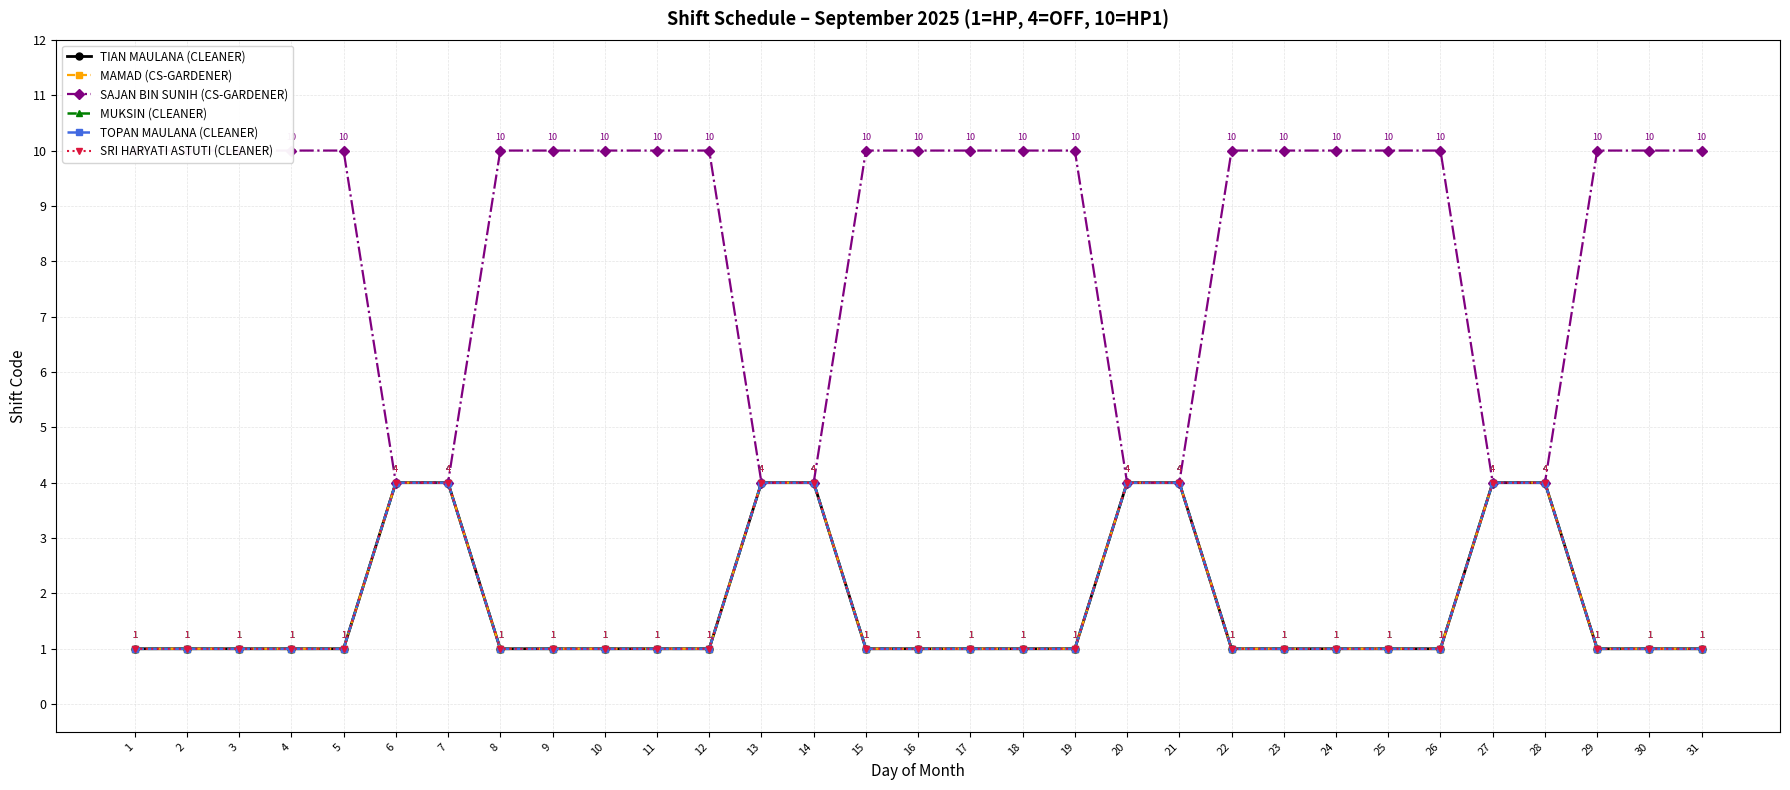

Reading left to right, transcribe all the data shown in this chart.

TIAN MAULANA (CLEANER): 1=1	2=1	3=1	4=1	5=1	6=4	7=4	8=1	9=1	10=1	11=1	12=1	13=4	14=4	15=1	16=1	17=1	18=1	19=1	20=4	21=4	22=1	23=1	24=1	25=1	26=1	27=4	28=4	29=1	30=1	31=1
MAMAD (CS-GARDENER): 1=1	2=1	3=1	4=1	5=1	6=4	7=4	8=1	9=1	10=1	11=1	12=1	13=4	14=4	15=1	16=1	17=1	18=1	19=1	20=4	21=4	22=1	23=1	24=1	25=1	26=1	27=4	28=4	29=1	30=1	31=1
SAJAN BIN SUNIH (CS-GARDENER): 1=10	2=10	3=10	4=10	5=10	6=4	7=4	8=10	9=10	10=10	11=10	12=10	13=4	14=4	15=10	16=10	17=10	18=10	19=10	20=4	21=4	22=10	23=10	24=10	25=10	26=10	27=4	28=4	29=10	30=10	31=10
MUKSIN (CLEANER): 1=1	2=1	3=1	4=1	5=1	6=4	7=4	8=1	9=1	10=1	11=1	12=1	13=4	14=4	15=1	16=1	17=1	18=1	19=1	20=4	21=4	22=1	23=1	24=1	25=1	26=1	27=4	28=4	29=1	30=1	31=1
TOPAN MAULANA (CLEANER): 1=1	2=1	3=1	4=1	5=1	6=4	7=4	8=1	9=1	10=1	11=1	12=1	13=4	14=4	15=1	16=1	17=1	18=1	19=1	20=4	21=4	22=1	23=1	24=1	25=1	26=1	27=4	28=4	29=1	30=1	31=1
SRI HARYATI ASTUTI (CLEANER): 1=1	2=1	3=1	4=1	5=1	6=4	7=4	8=1	9=1	10=1	11=1	12=1	13=4	14=4	15=1	16=1	17=1	18=1	19=1	20=4	21=4	22=1	23=1	24=1	25=1	26=1	27=4	28=4	29=1	30=1	31=1